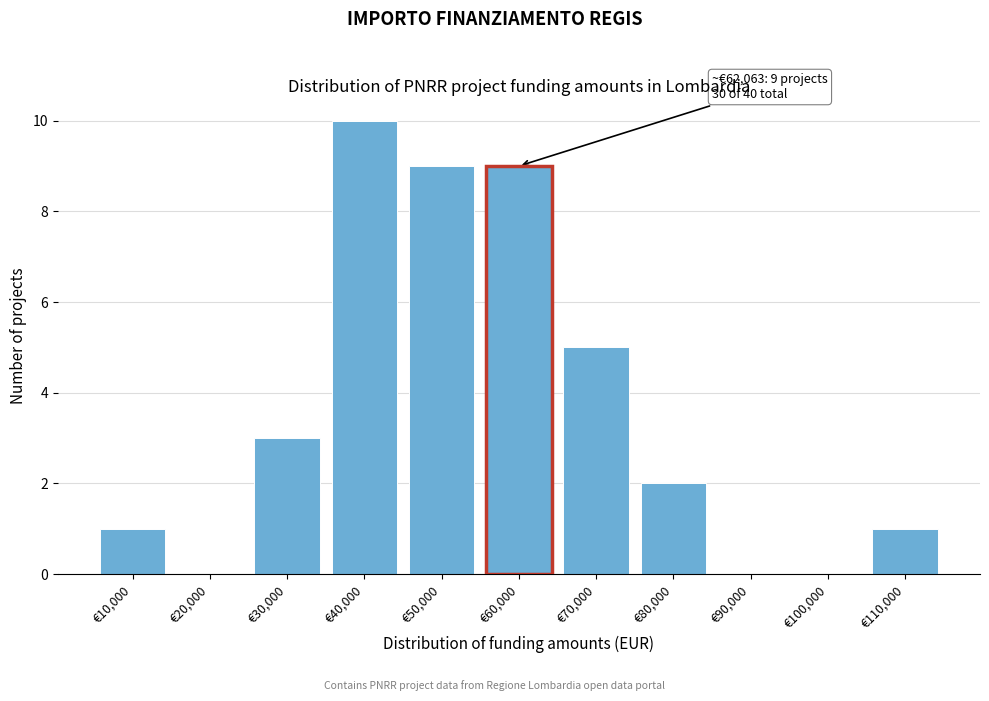

Reading left to right, list all the values displayed in this chart.

€10,000=1	€20,000=0	€30,000=3	€40,000=10	€50,000=9	€60,000=9	€70,000=5	€80,000=2	€90,000=0	€100,000=0	€110,000=1